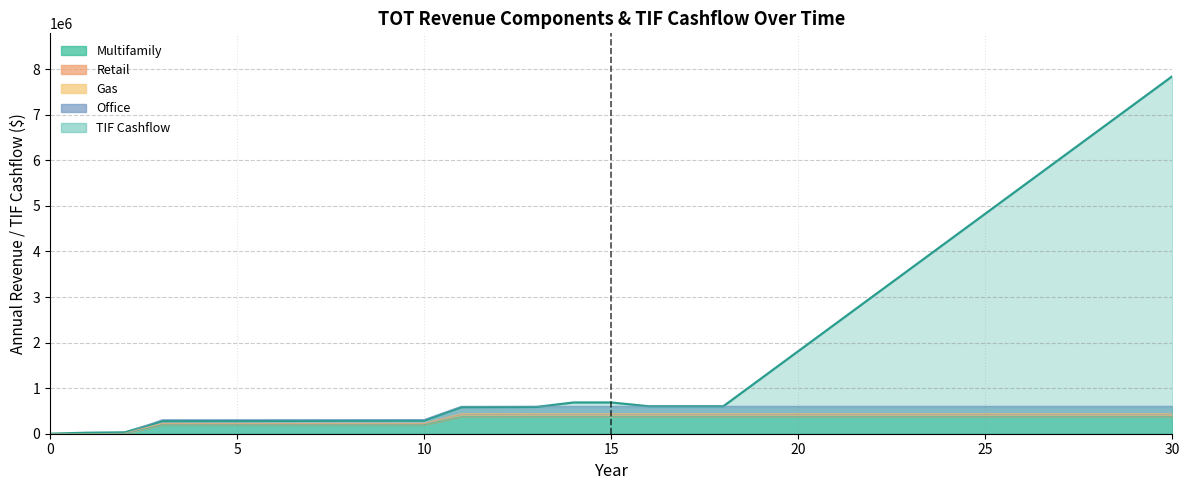

What is the highest value of the Multifamily series?

427203.4